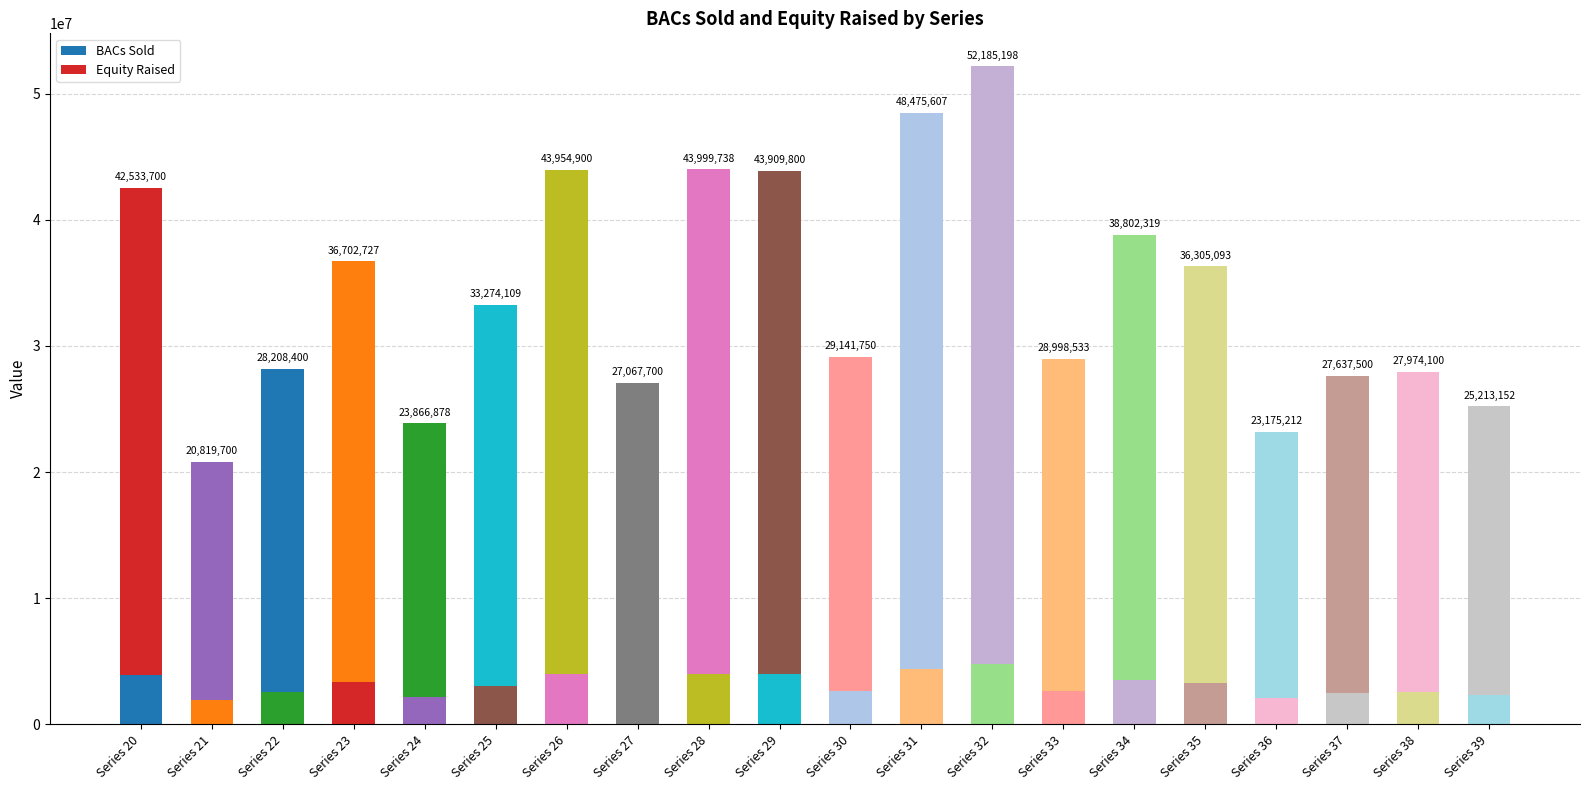

Are the bars horizontal?

No